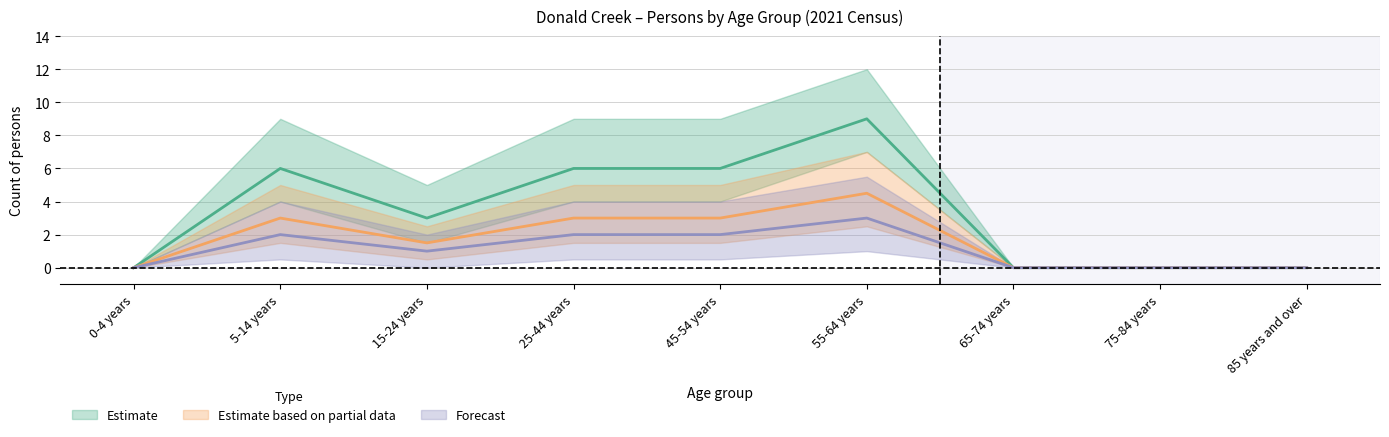

True or false: Estimate has more than 2 points higher than both neighbors.

False